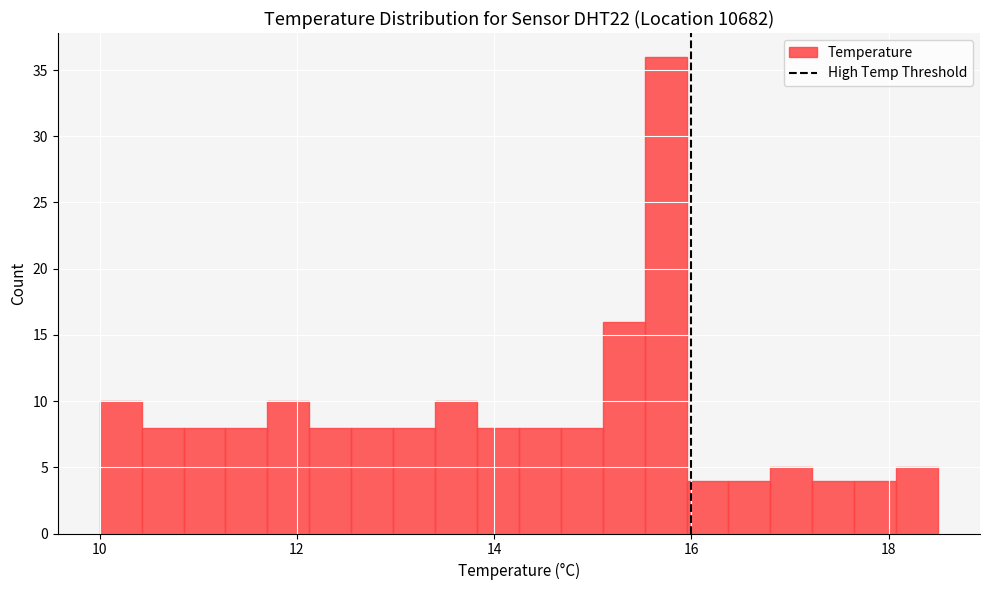

Read against the x-axis, roughly where is the centre of the tallest bar?

15.8